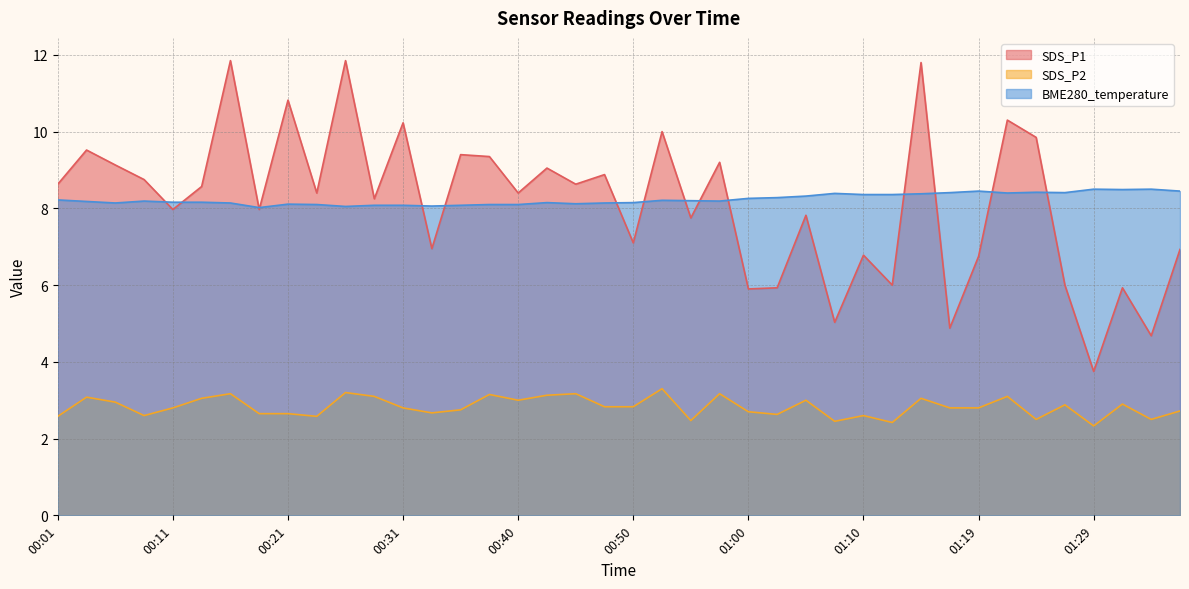

True or false: BME280_temperature and SDS_P2 intersect in this chart.

False